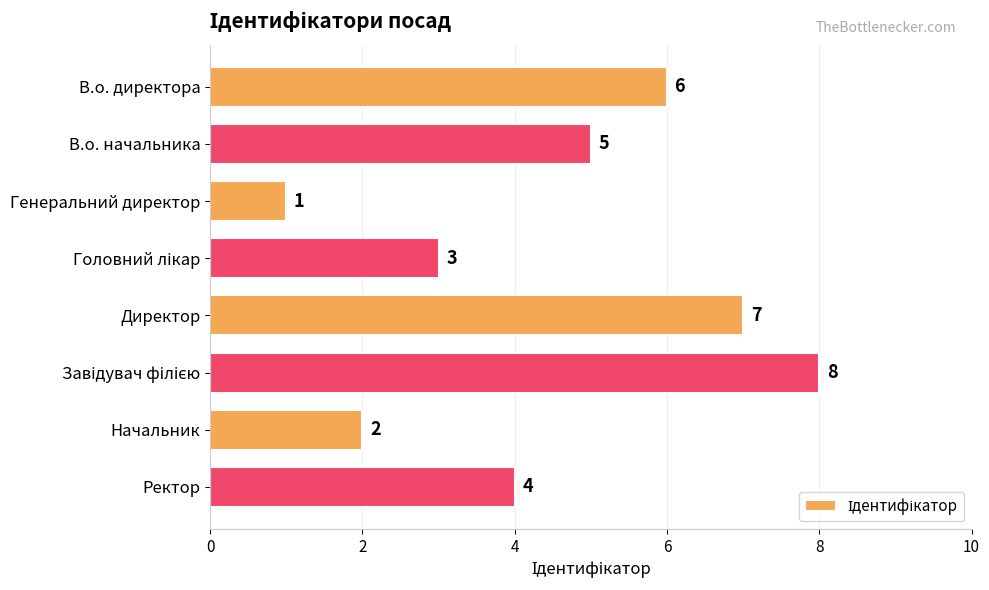

What is the greatest value displayed?

8